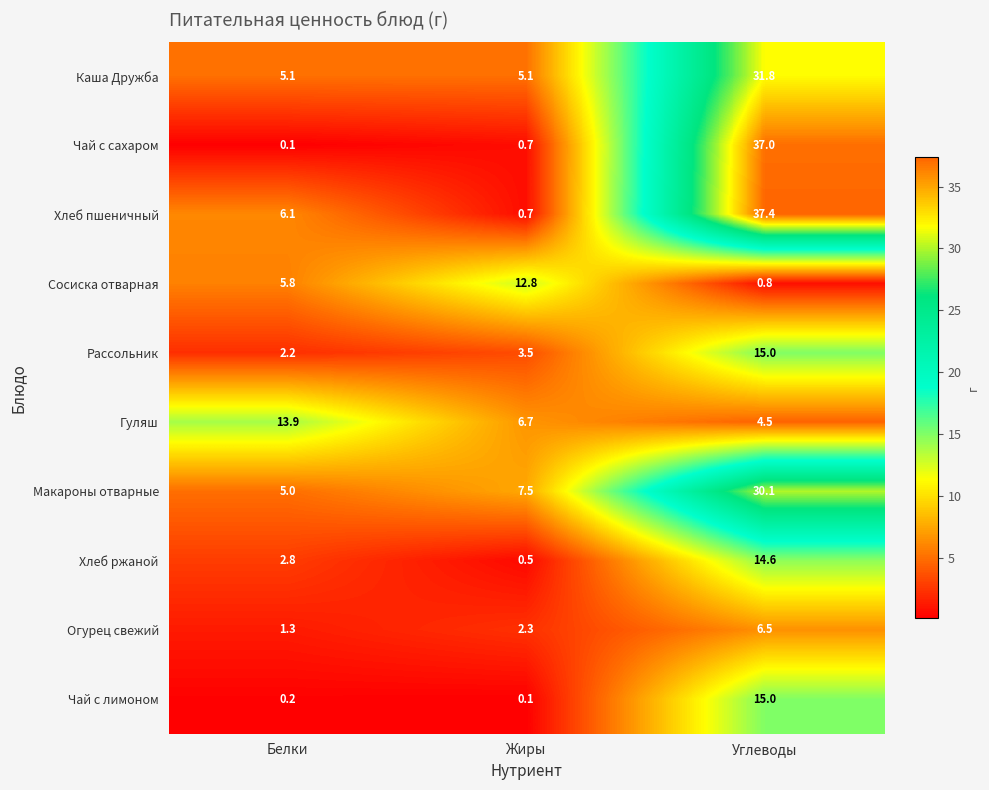

List the labels in order of Чай с лимоном value, smallest first.

Жиры, Белки, Углеводы